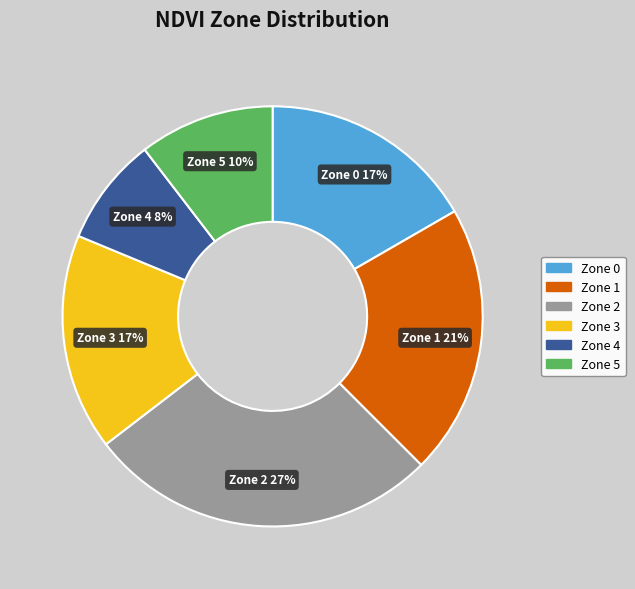

Approximately how many times larger is the value at Zone 1 compared to Zone 2?

0.8